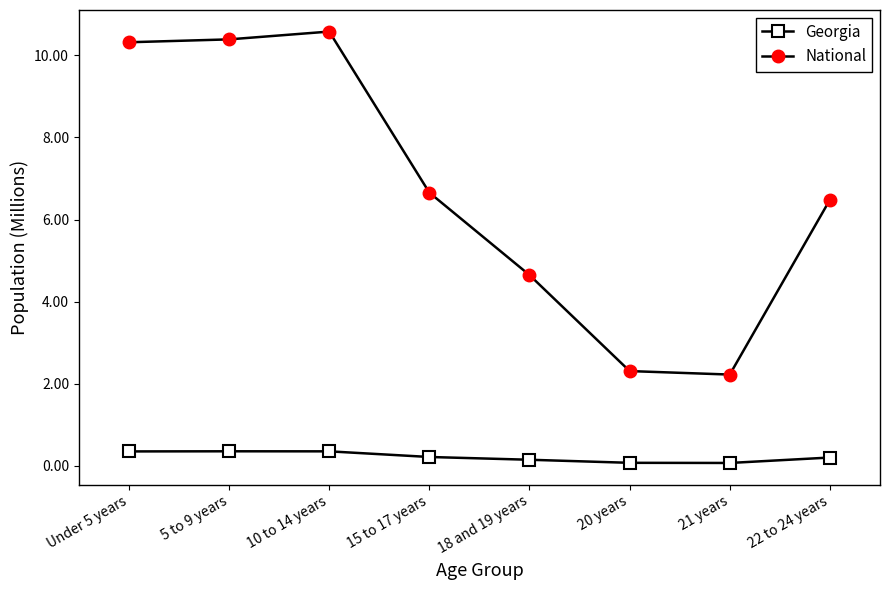

List the series in order of their peak value, lowest first.

Georgia, National